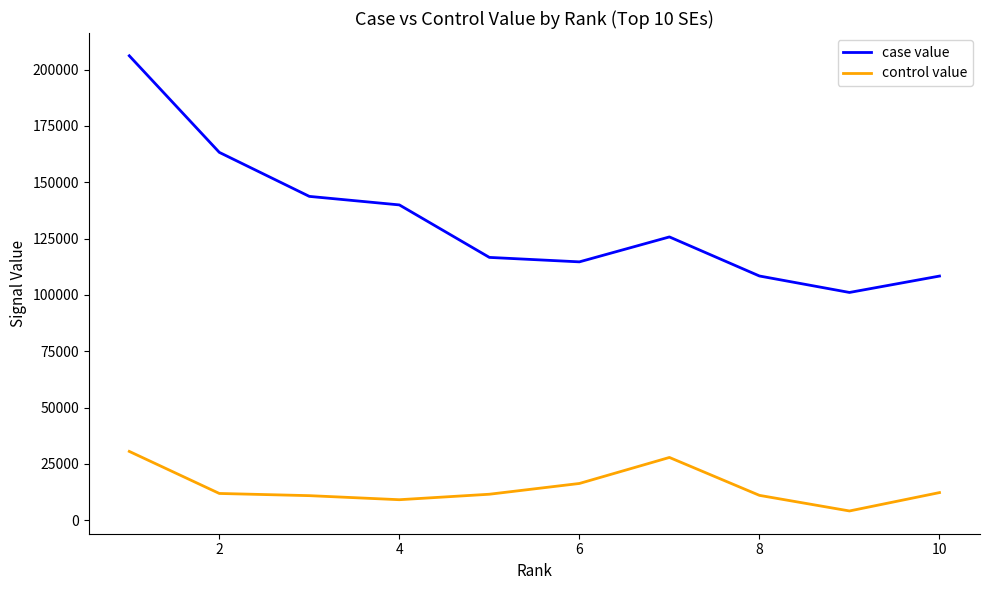

In control value, how many points are lower than both neighbors (excluding endpoints)?

2